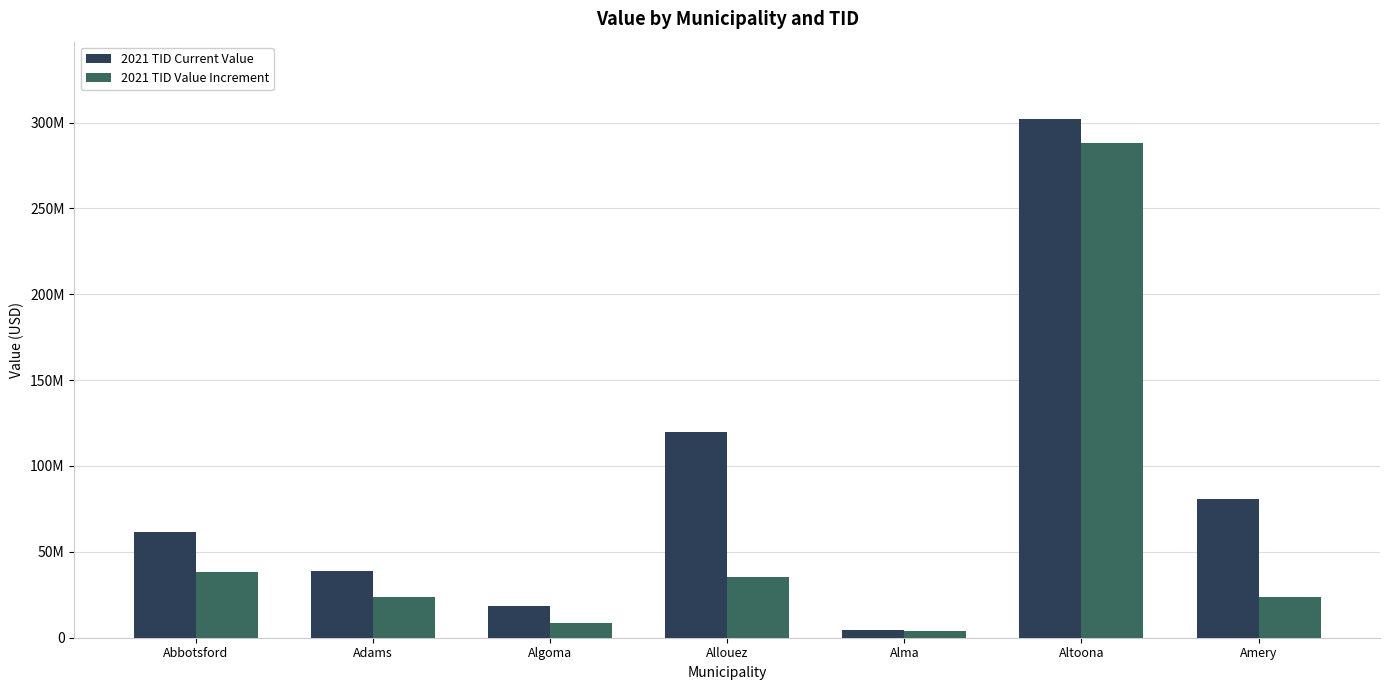

Reading right to left, extract all data points from this chart.

2021 TID Current Value: 80733700	301811900	4678400	119951100	18731100	38692400	61396400
2021 TID Value Increment: 23425200	288088200	3909300	35543700	8403500	23937500	38493800